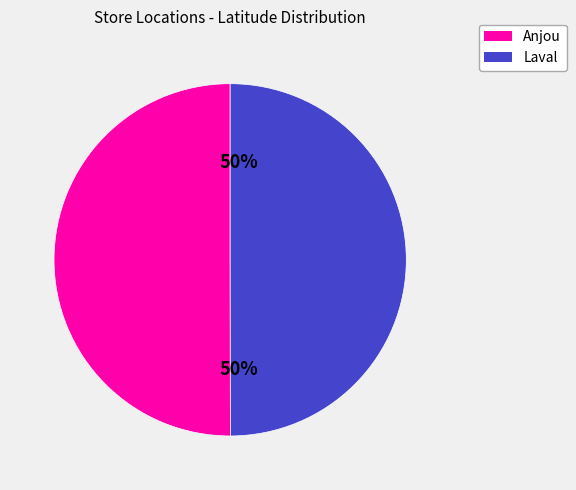

To the nearest percent, what percentage of the pie is Anjou?

50%